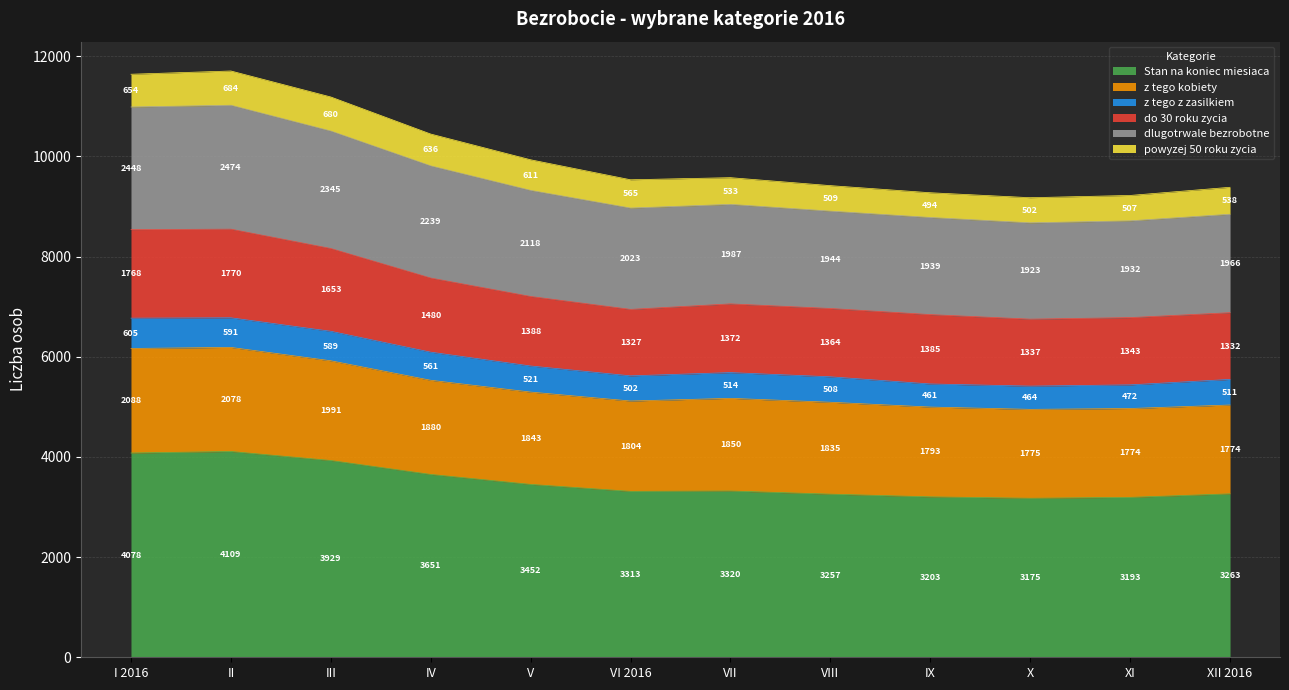

Which has a higher value, VII or VIII?

VII